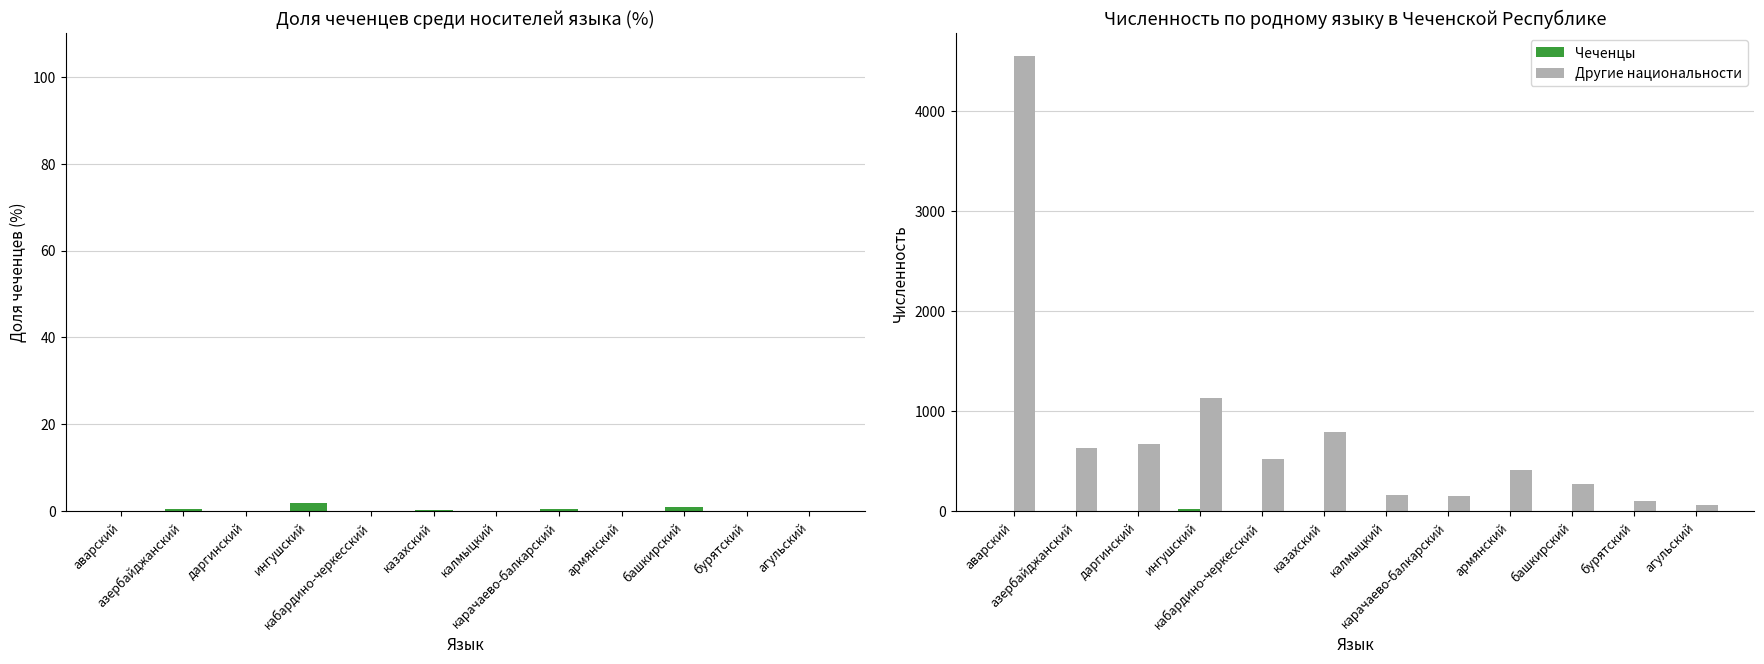

What is the value of the Другие национальности bar at the 11th from the left?

105